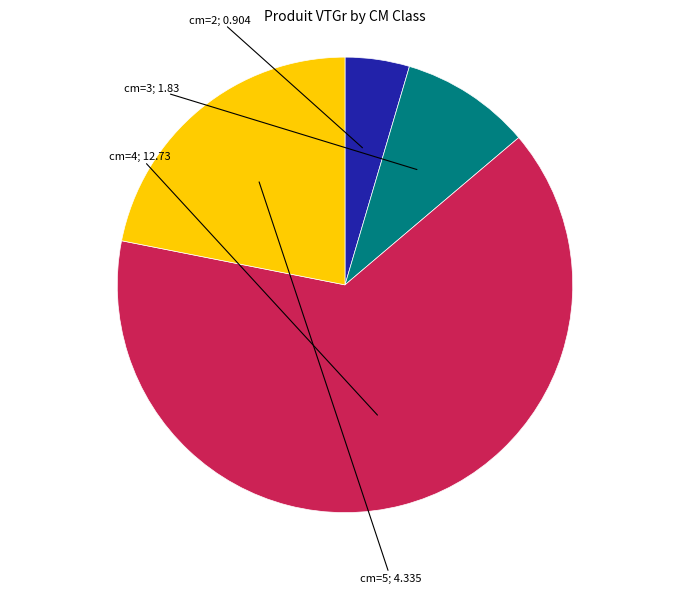

Is there any slice that represents more than half of the pie?

Yes